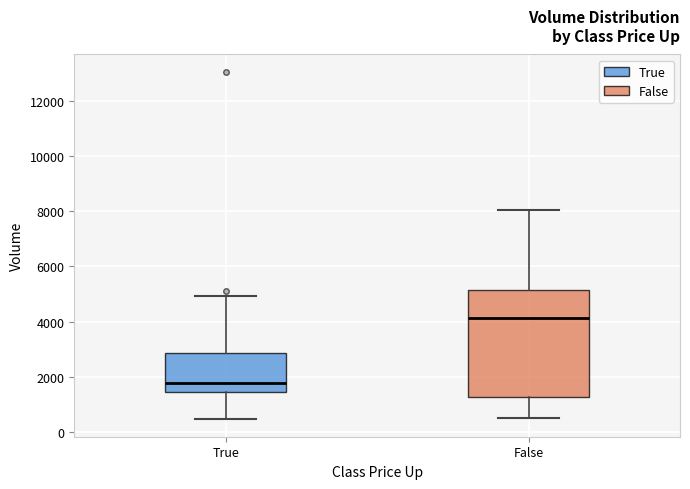

Reading left to right, transcribe this box plot: for each box, give where its median line is, the range the box spans, and where its two whiskers end, as read against the y-axis. The values are not printed on the chart, so give them approximately, as read against the axis.

True: median 1800, box 1400 to 2800, whiskers 400 to 5000
False: median 4200, box 1200 to 5200, whiskers 400 to 8000